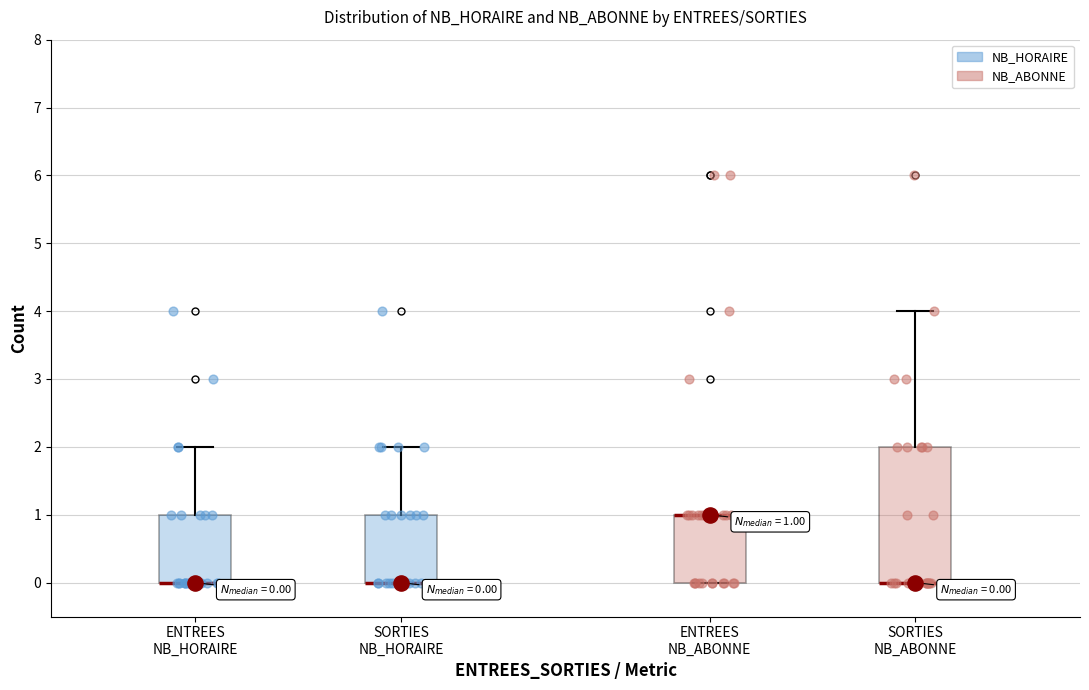

Comparing the boxes themselves (not the whiskers), which one is the tallest?

SORTIES NB_ABONNE